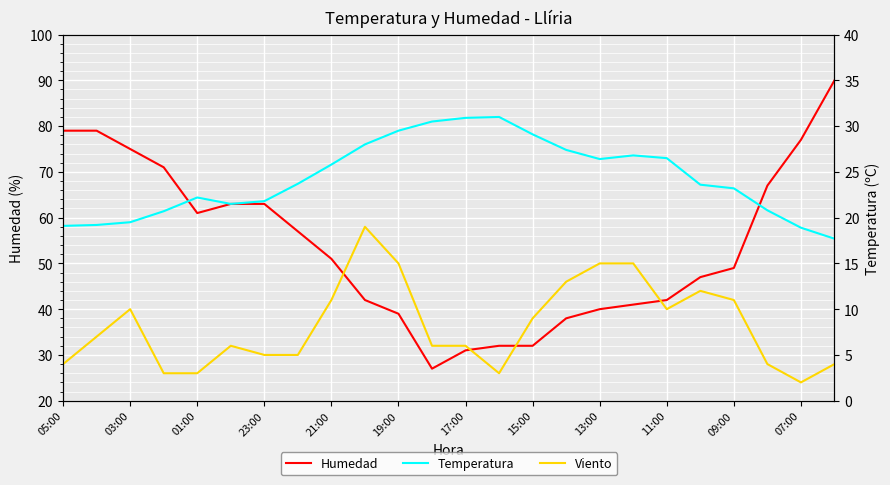

The value of Humedad at 19:00 is 20. True or false?

False